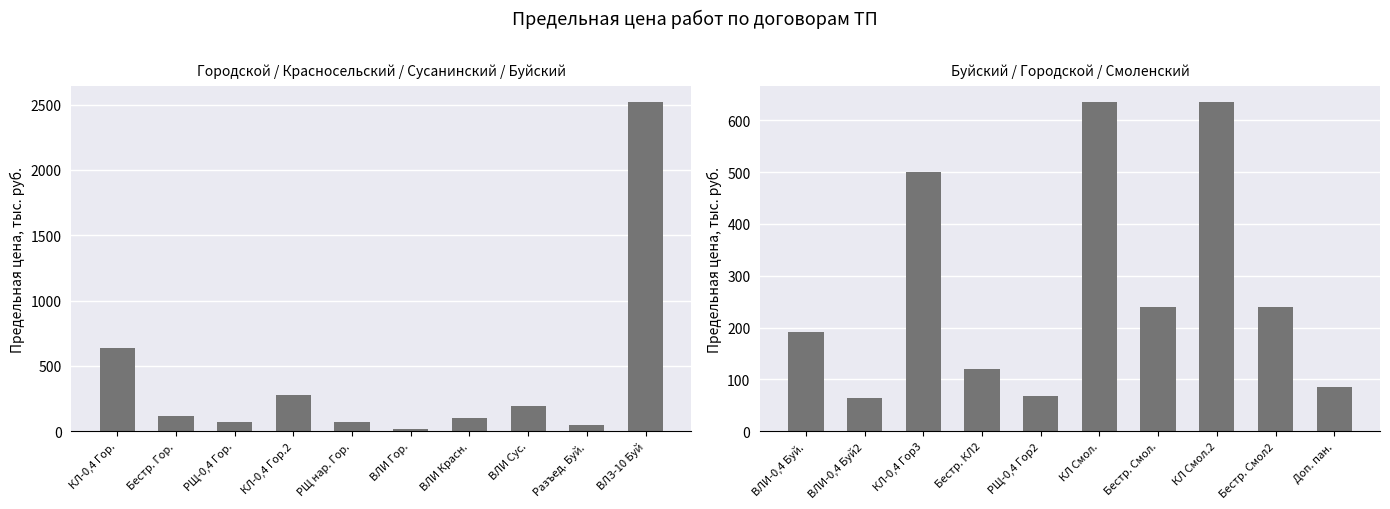

What is the value of the 7th bar from the left?

240.0